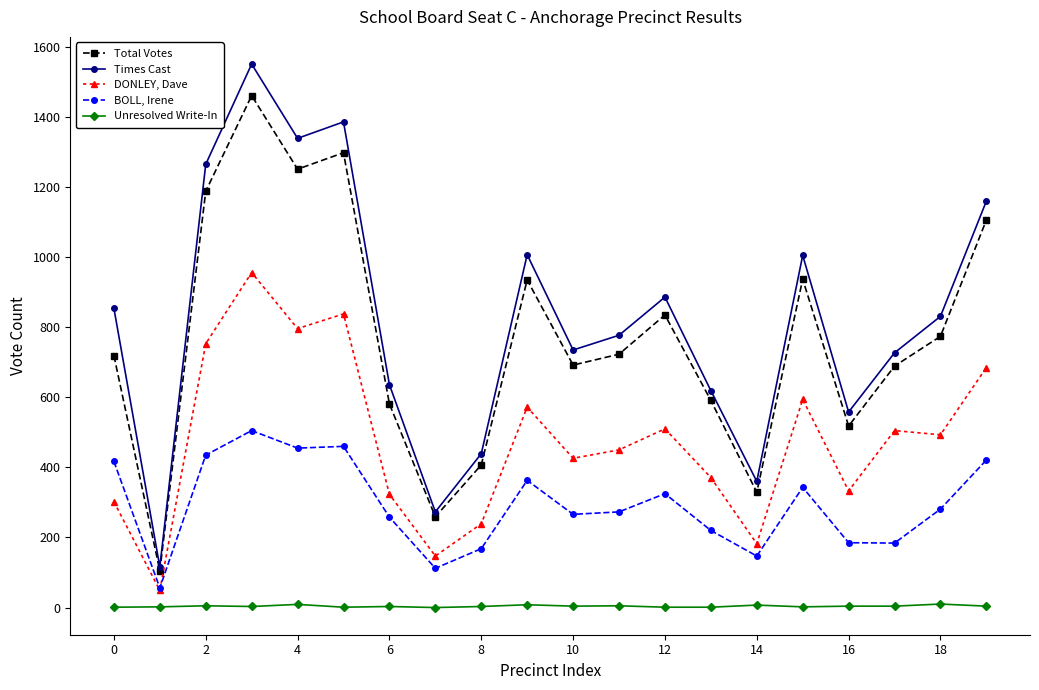

Which series has the largest range (max minus min)?

Times Cast